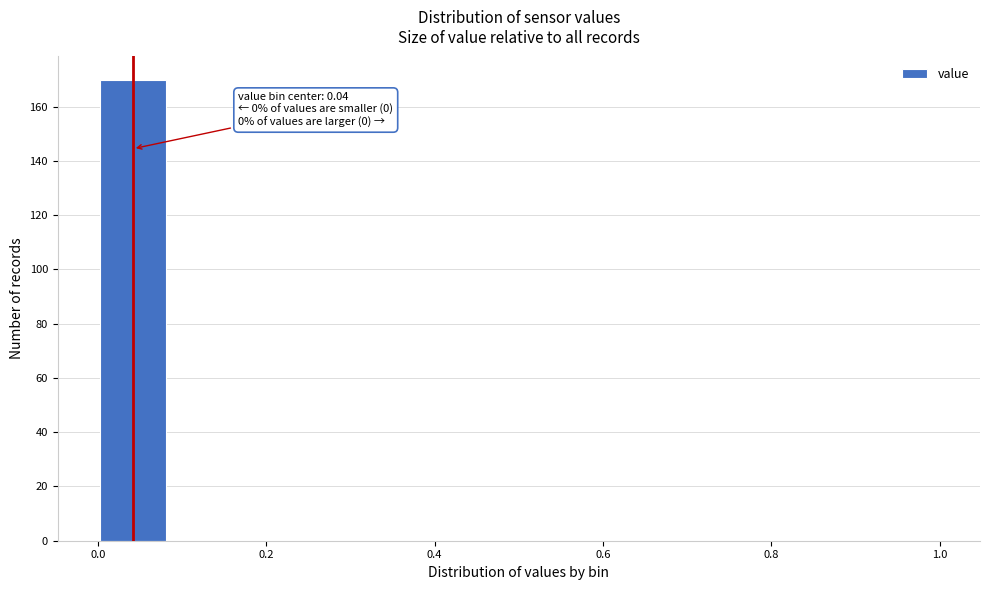

Over which range of the x-axis is the bar tallest?

0.00 to 0.08